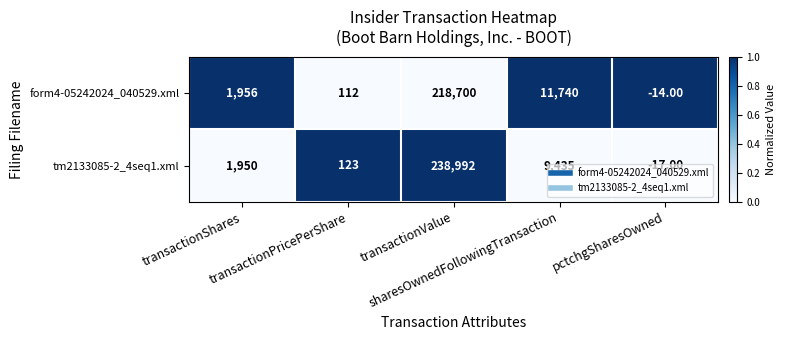

List the series in order of their overall mean, lowest first.

form4-05242024_040529.xml, tm2133085-2_4seq1.xml